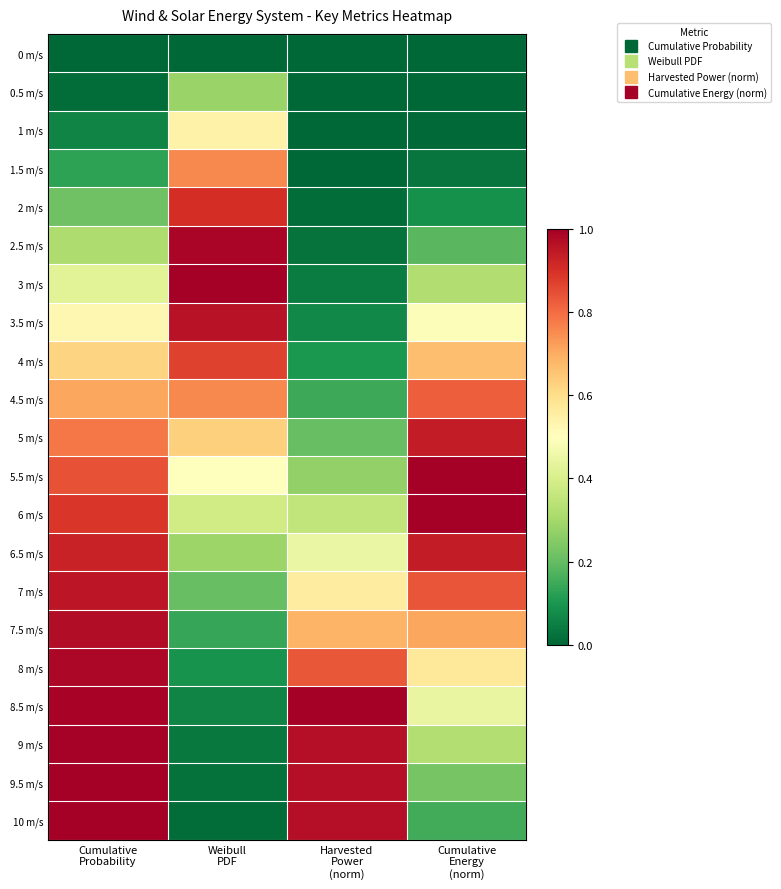

Reading right to left, what are all the values shown in this chart?

0 m/s: Cumulative
Energy
(norm)=0.0	Harvested
Power
(norm)=0.0	Weibull
PDF=0.0	Cumulative
Probability=0.0
0.5 m/s: Cumulative
Energy
(norm)=0.0	Harvested
Power
(norm)=0.0	Weibull
PDF=0.3	Cumulative
Probability=0.0
1 m/s: Cumulative
Energy
(norm)=0.0	Harvested
Power
(norm)=0.0	Weibull
PDF=0.5	Cumulative
Probability=0.1
1.5 m/s: Cumulative
Energy
(norm)=0.0	Harvested
Power
(norm)=0.0	Weibull
PDF=0.8	Cumulative
Probability=0.1
2 m/s: Cumulative
Energy
(norm)=0.1	Harvested
Power
(norm)=0.0	Weibull
PDF=0.9	Cumulative
Probability=0.2
2.5 m/s: Cumulative
Energy
(norm)=0.2	Harvested
Power
(norm)=0.0	Weibull
PDF=1.0	Cumulative
Probability=0.3
3 m/s: Cumulative
Energy
(norm)=0.3	Harvested
Power
(norm)=0.0	Weibull
PDF=1.0	Cumulative
Probability=0.4
3.5 m/s: Cumulative
Energy
(norm)=0.5	Harvested
Power
(norm)=0.1	Weibull
PDF=1.0	Cumulative
Probability=0.5
4 m/s: Cumulative
Energy
(norm)=0.7	Harvested
Power
(norm)=0.1	Weibull
PDF=0.9	Cumulative
Probability=0.6
4.5 m/s: Cumulative
Energy
(norm)=0.8	Harvested
Power
(norm)=0.1	Weibull
PDF=0.8	Cumulative
Probability=0.7
5 m/s: Cumulative
Energy
(norm)=0.9	Harvested
Power
(norm)=0.2	Weibull
PDF=0.6	Cumulative
Probability=0.8
5.5 m/s: Cumulative
Energy
(norm)=1.0	Harvested
Power
(norm)=0.3	Weibull
PDF=0.5	Cumulative
Probability=0.8
6 m/s: Cumulative
Energy
(norm)=1.0	Harvested
Power
(norm)=0.4	Weibull
PDF=0.4	Cumulative
Probability=0.9
6.5 m/s: Cumulative
Energy
(norm)=0.9	Harvested
Power
(norm)=0.4	Weibull
PDF=0.3	Cumulative
Probability=0.9
7 m/s: Cumulative
Energy
(norm)=0.8	Harvested
Power
(norm)=0.6	Weibull
PDF=0.2	Cumulative
Probability=1.0
7.5 m/s: Cumulative
Energy
(norm)=0.7	Harvested
Power
(norm)=0.7	Weibull
PDF=0.1	Cumulative
Probability=1.0
8 m/s: Cumulative
Energy
(norm)=0.6	Harvested
Power
(norm)=0.8	Weibull
PDF=0.1	Cumulative
Probability=1.0
8.5 m/s: Cumulative
Energy
(norm)=0.4	Harvested
Power
(norm)=1.0	Weibull
PDF=0.1	Cumulative
Probability=1.0
9 m/s: Cumulative
Energy
(norm)=0.3	Harvested
Power
(norm)=1.0	Weibull
PDF=0.0	Cumulative
Probability=1.0
9.5 m/s: Cumulative
Energy
(norm)=0.2	Harvested
Power
(norm)=1.0	Weibull
PDF=0.0	Cumulative
Probability=1.0
10 m/s: Cumulative
Energy
(norm)=0.2	Harvested
Power
(norm)=1.0	Weibull
PDF=0.0	Cumulative
Probability=1.0